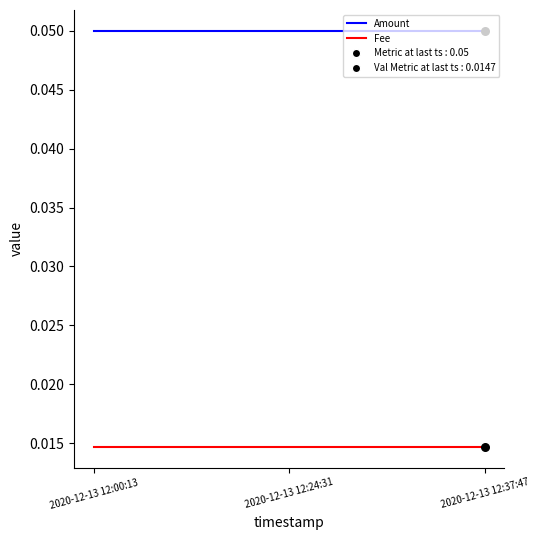

Is the value of Fee at 2020-12-13 12:37:47 greater than the value of Amount at 2020-12-13 12:24:31?

No